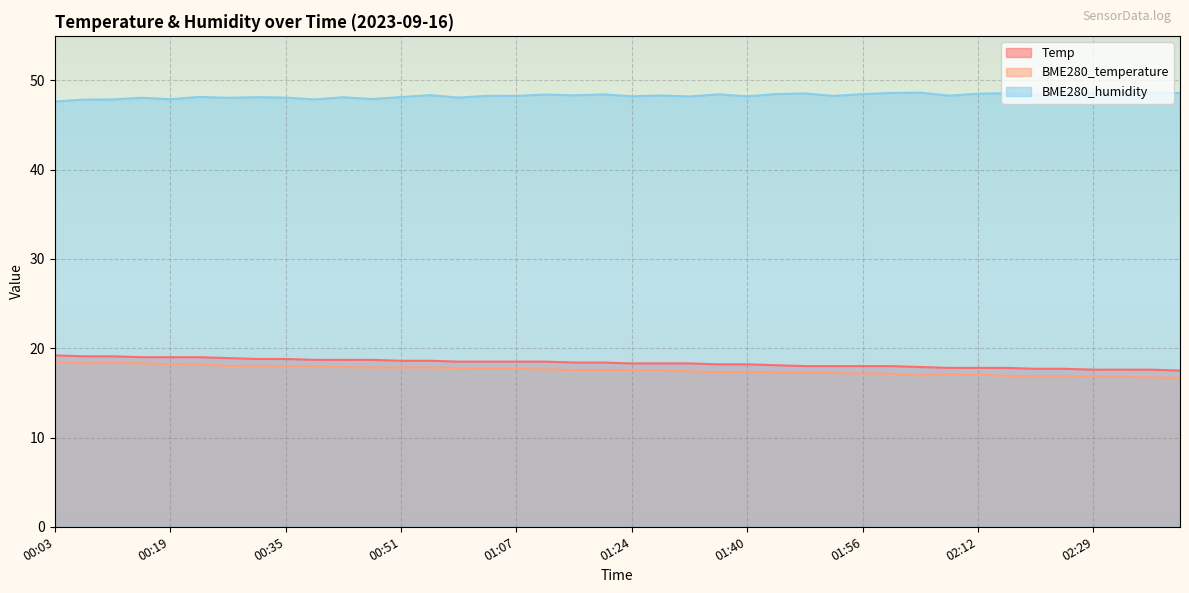

How many lines are shown in the chart?

3